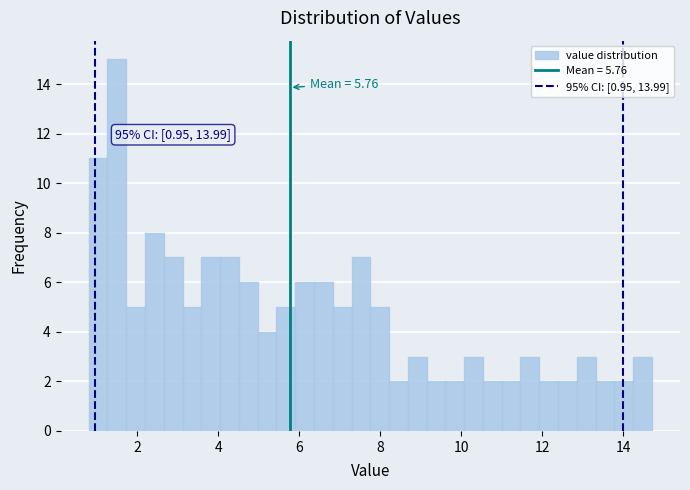

Read against the x-axis, roughly where is the centre of the tallest bar?

1.4